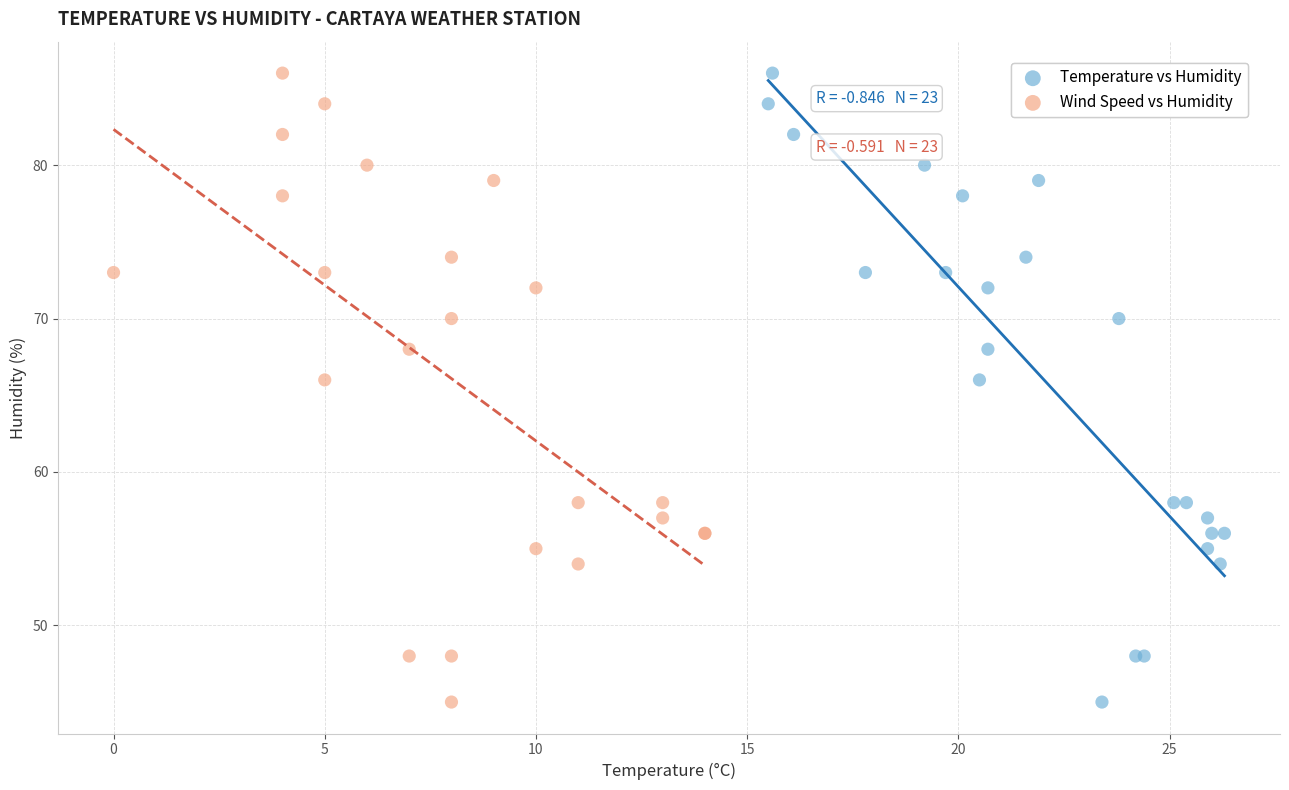

What are all the series names shown in the legend?

Temperature vs Humidity, Wind Speed vs Humidity